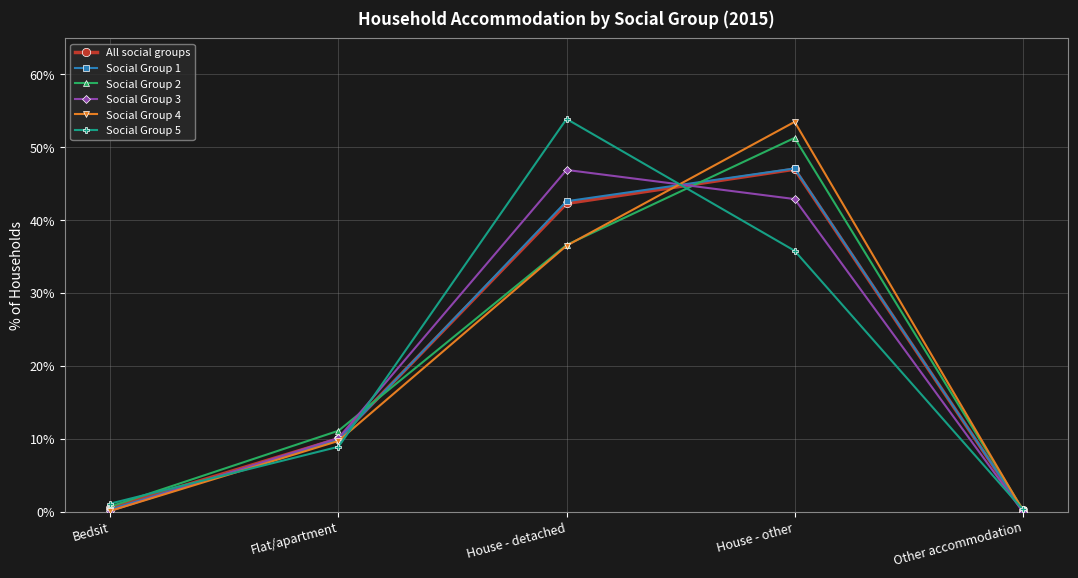

True or false: Social Group 3 has a value of 3.5 at Flat/apartment.

False